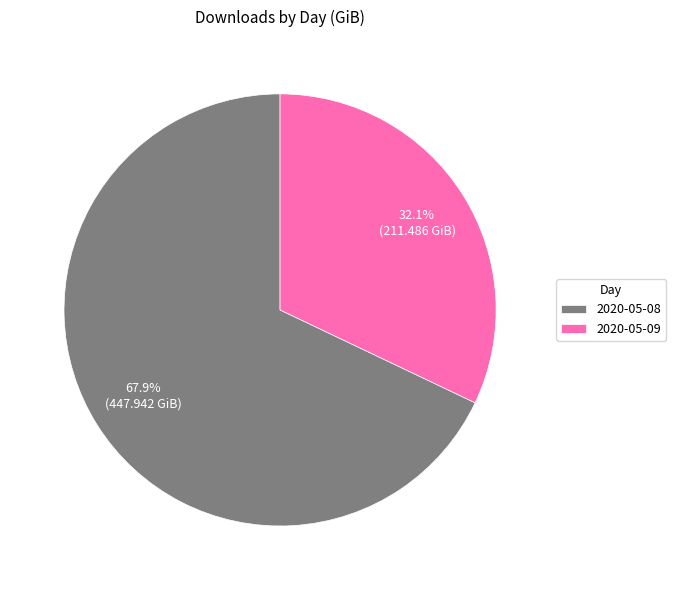

Is the sum of 2020-05-09 and 2020-05-08 greater than half?

Yes